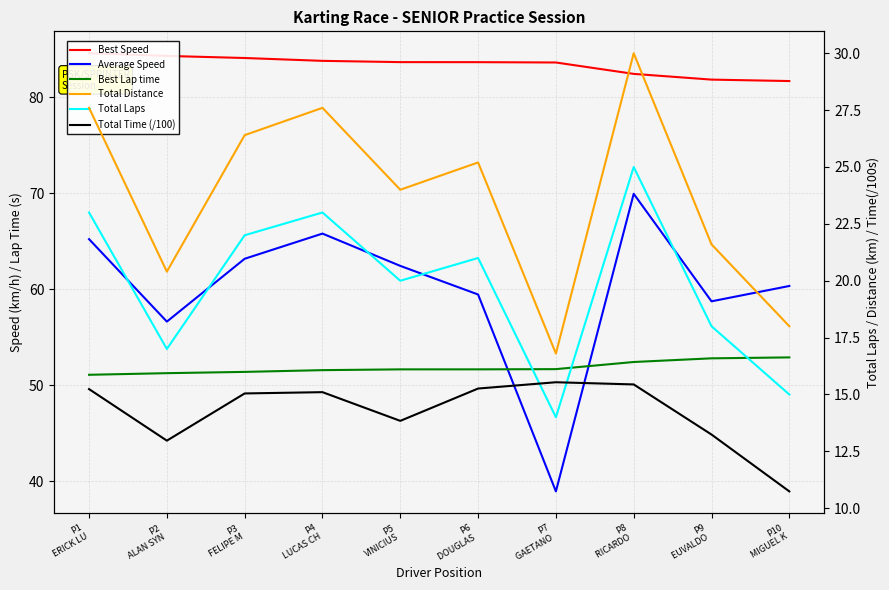

How many series are shown in this chart?

6